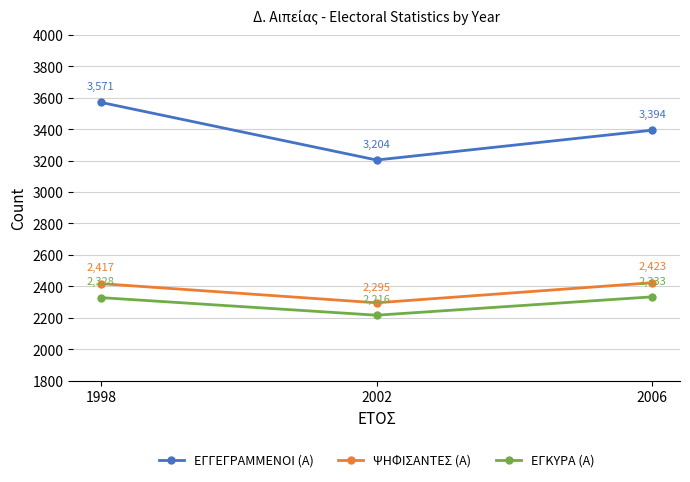

What is the total value across all series at 2002?

7715